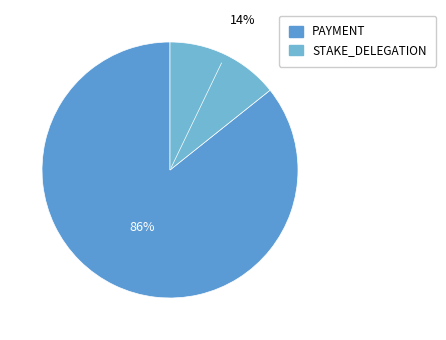

Which slice is the largest?

PAYMENT